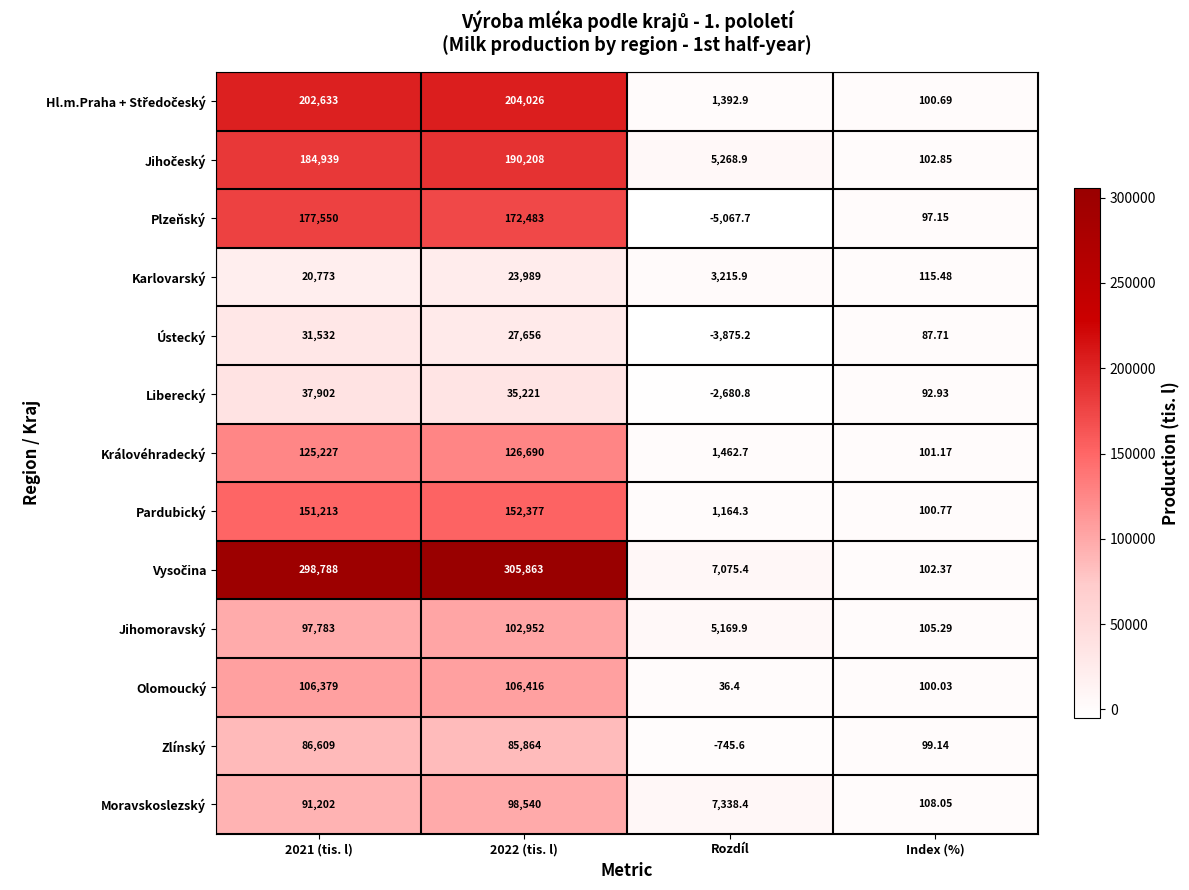

Count the number of data series in this chart.

13